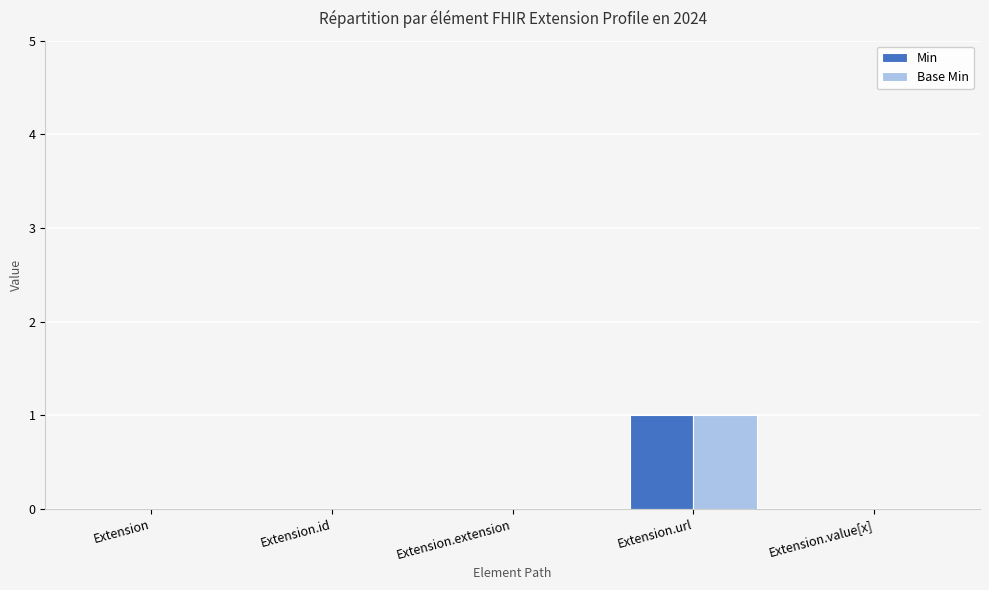

At which category is the sum across all series the highest?

Extension.url